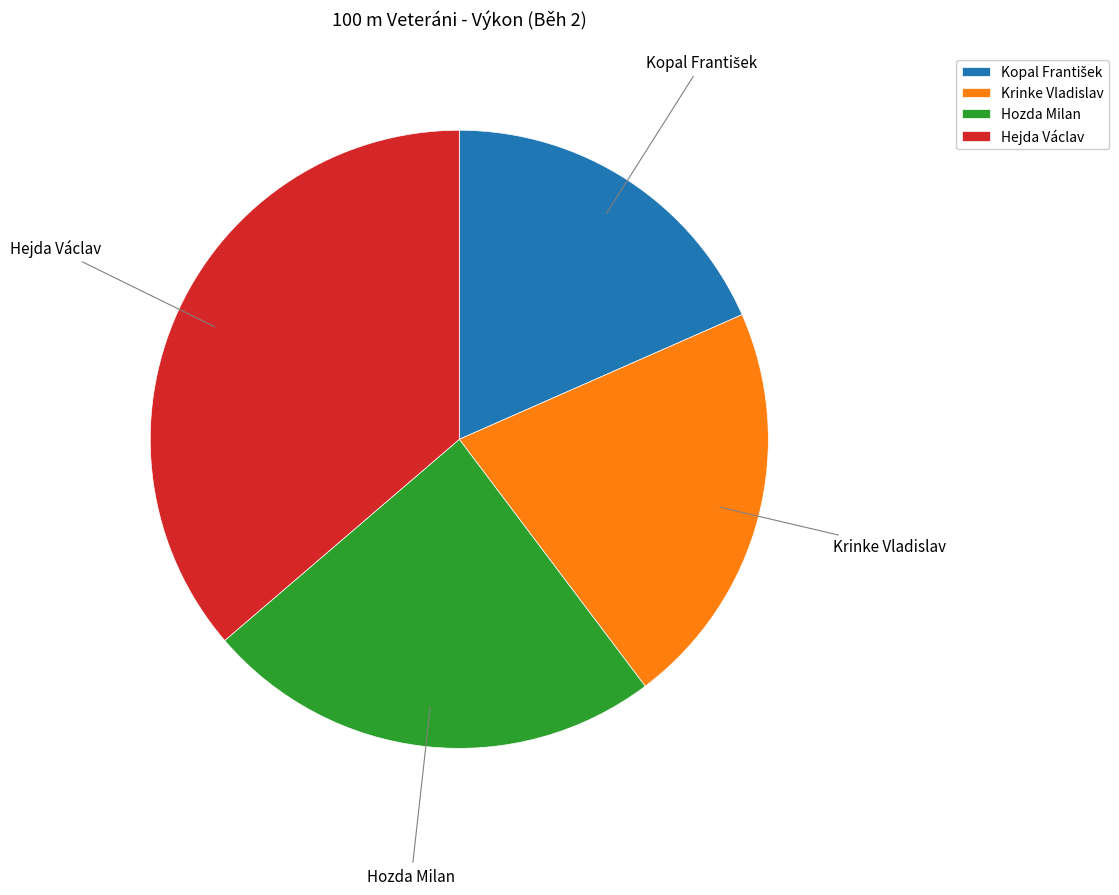

What is the ratio of the value at Hozda Milan to the value at Krinke Vladislav?

1.1